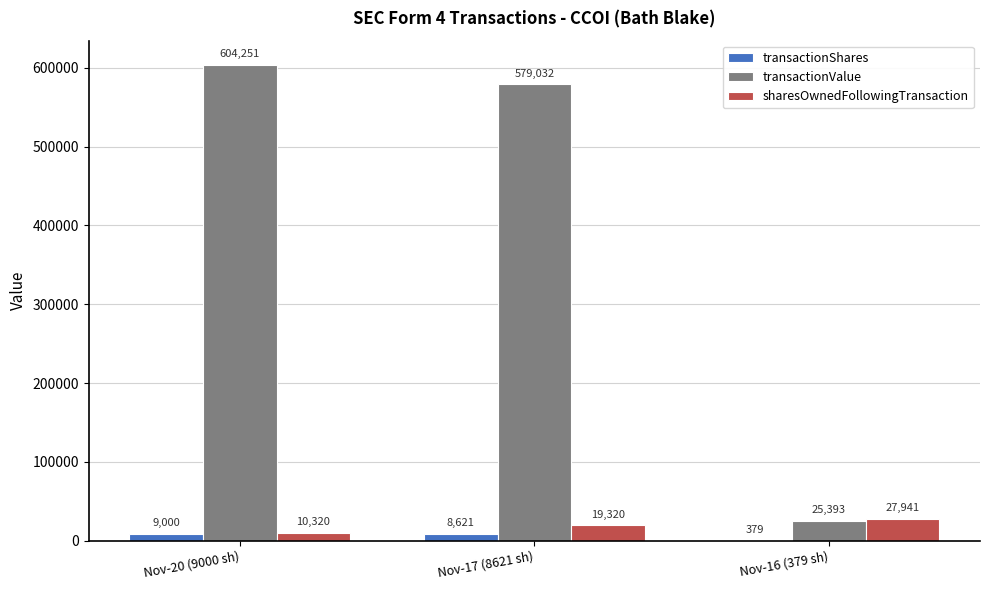

Which series has the largest range (max minus min)?

transactionValue